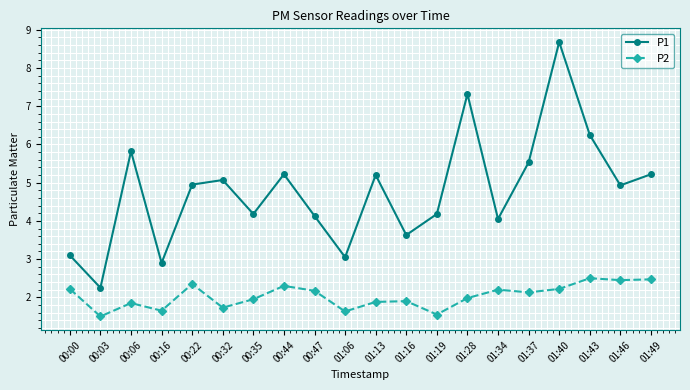

Where is the first local maximum for P1?

00:06